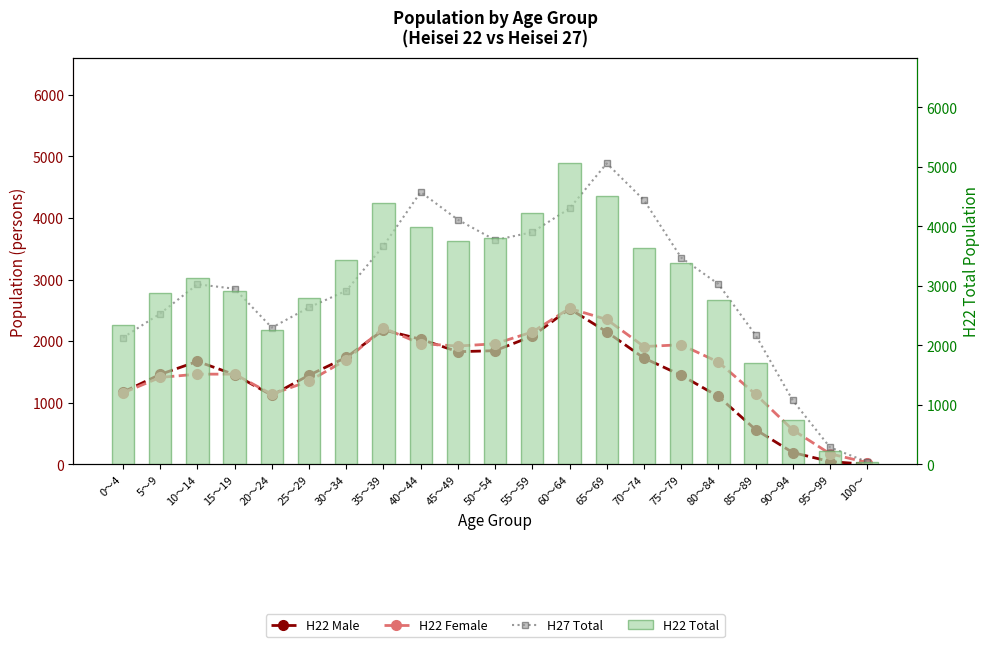

What is the difference between the second highest and second lowest values in the H22 Total series?

4283